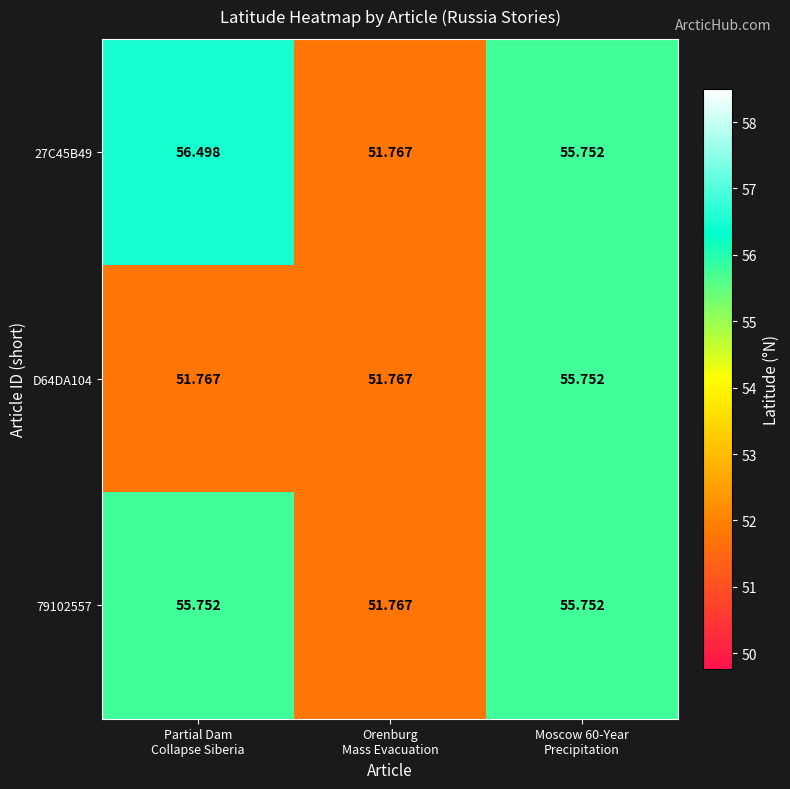

Which series has the widest spread of values?

27C45B49